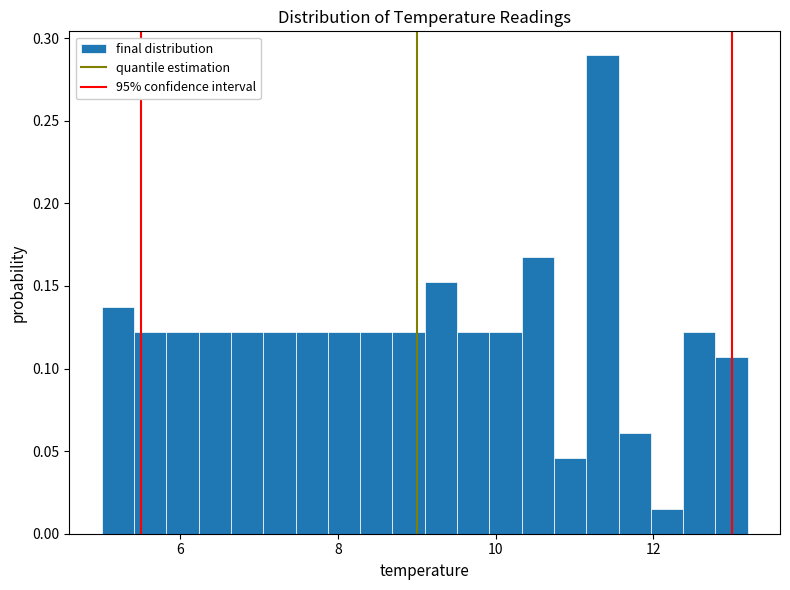

Read against the x-axis, roughly where is the centre of the tallest bar?

11.4